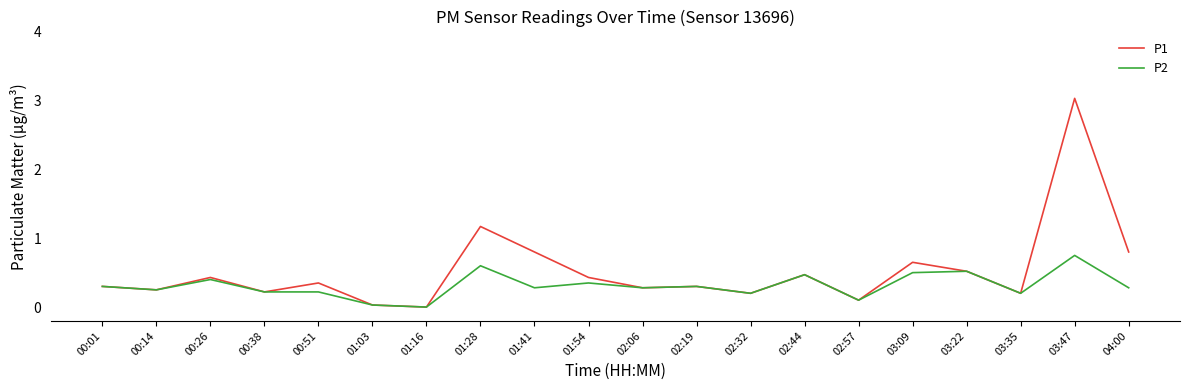

Read the P2 value at 00:26.

0.4